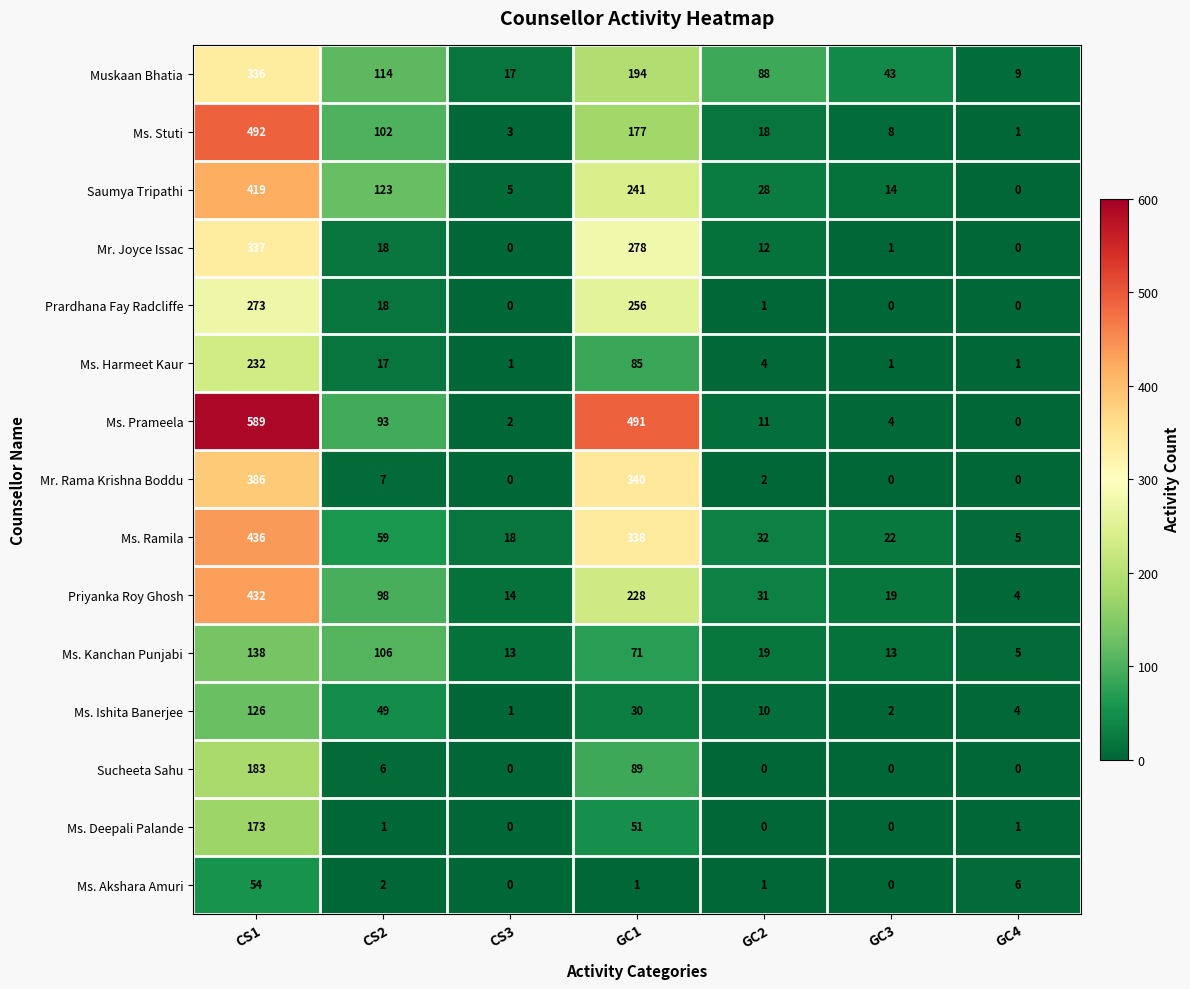

What is the total value across all series at GC4?

36